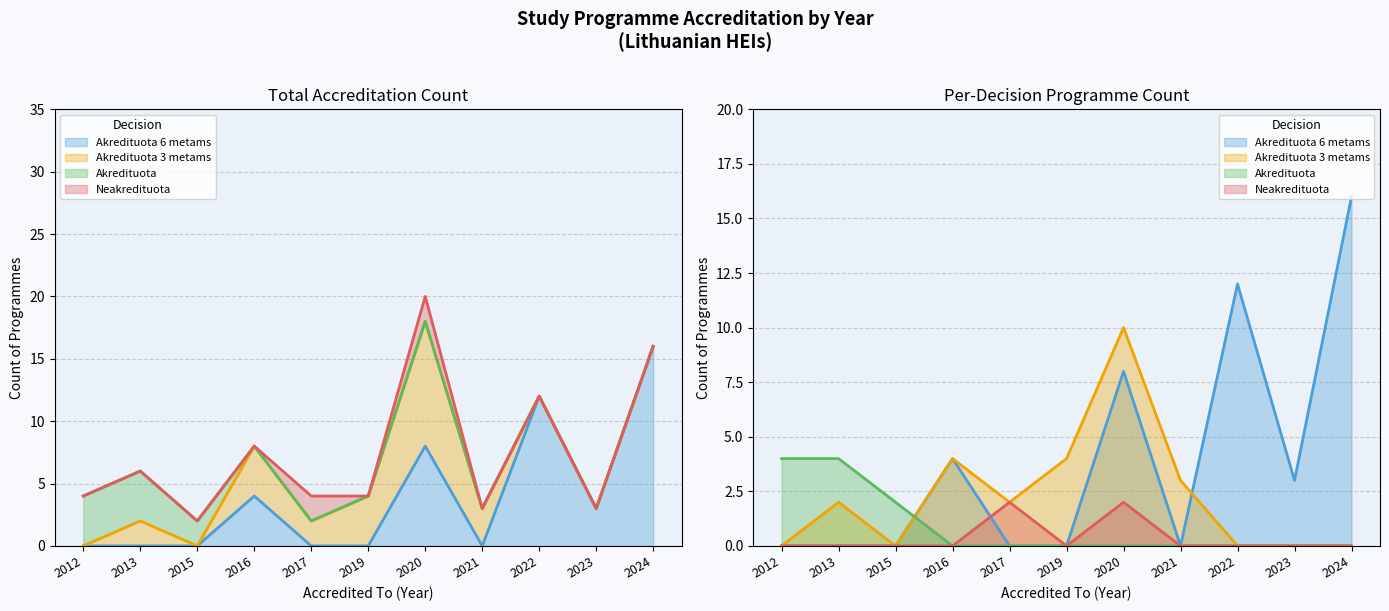

What is the value of the Akredituota 3 metams point at the 5th from the left?

2